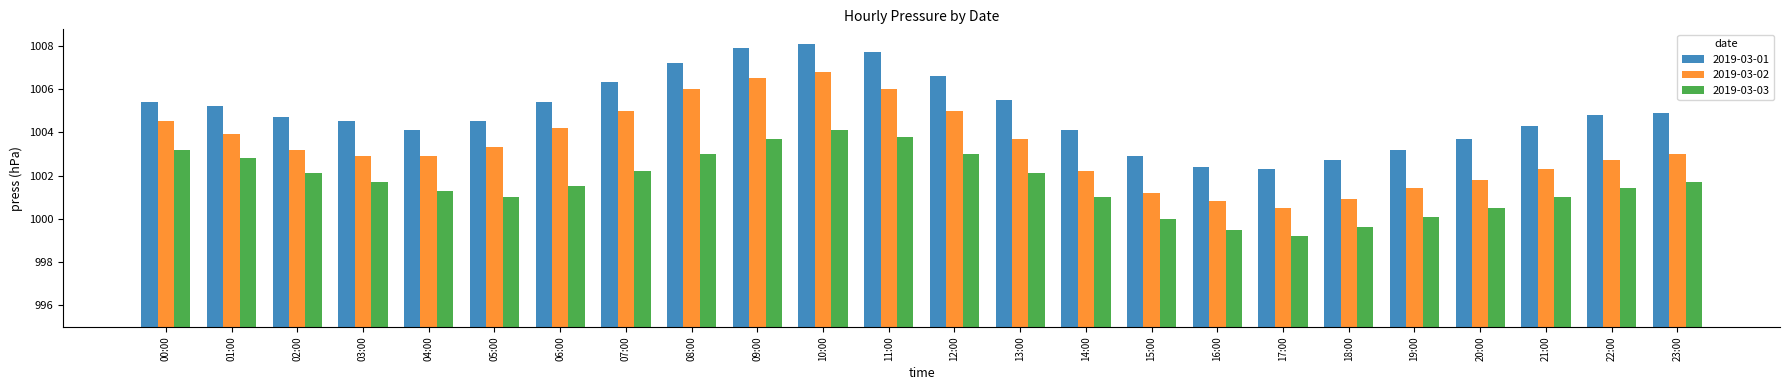

What is the difference between the second highest and minimum values in the 2019-03-01 series?

5.6